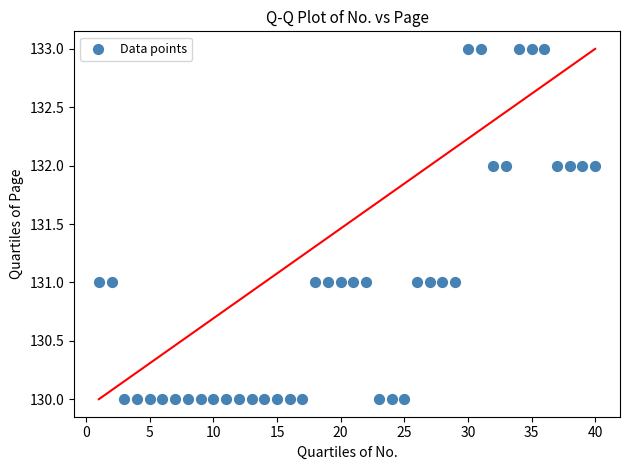

What is the range of X values (max minus min)?

39